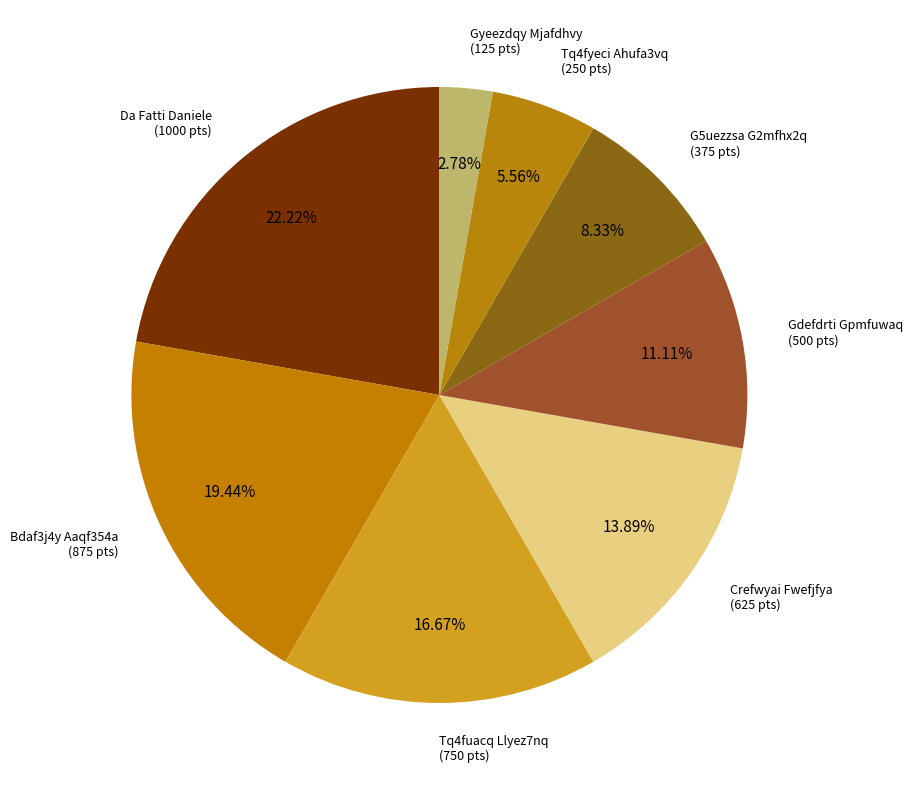

How many slices are in this pie chart?

8